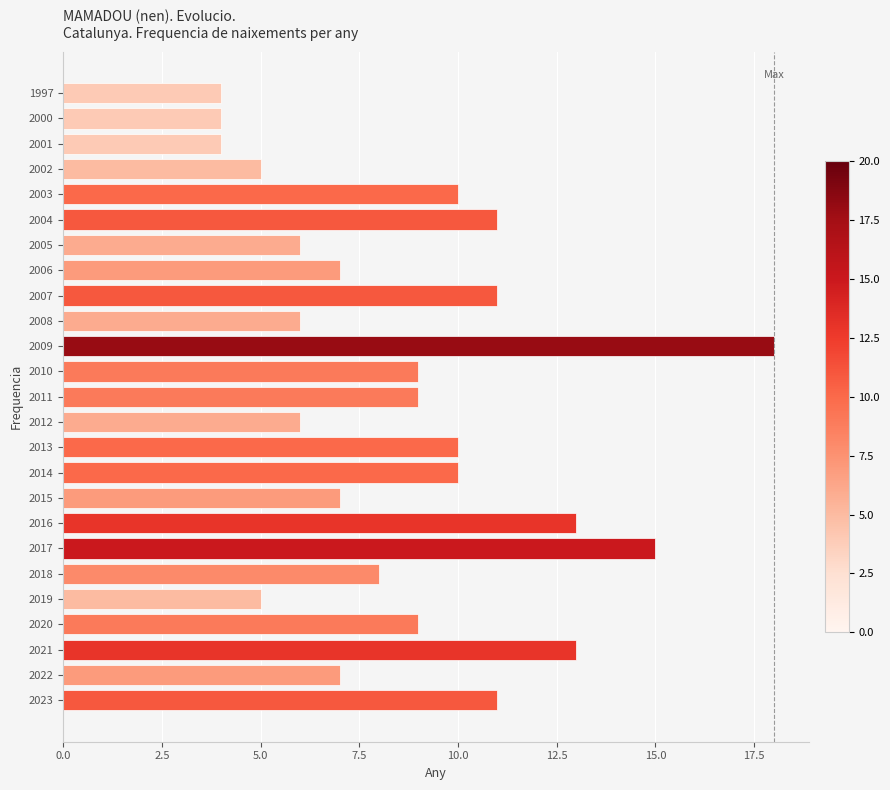

The chart shows a value of 7 at 2022. True or false?

True